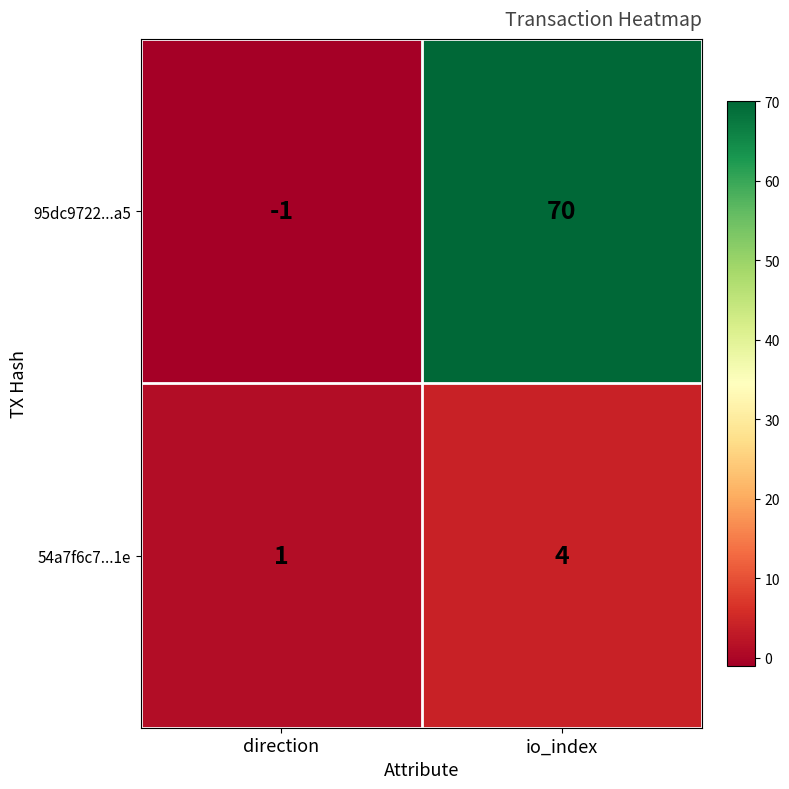

Which series has the widest spread of values?

95dc9722...a5